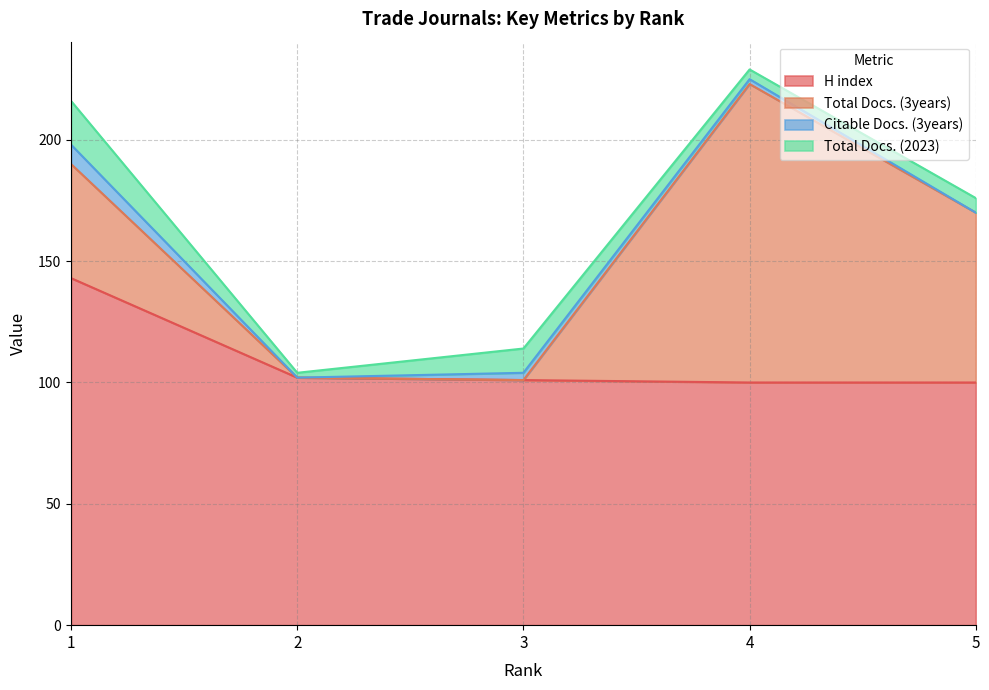

List the labels in order of H index value, largest first.

1, 2, 3, 4, 5